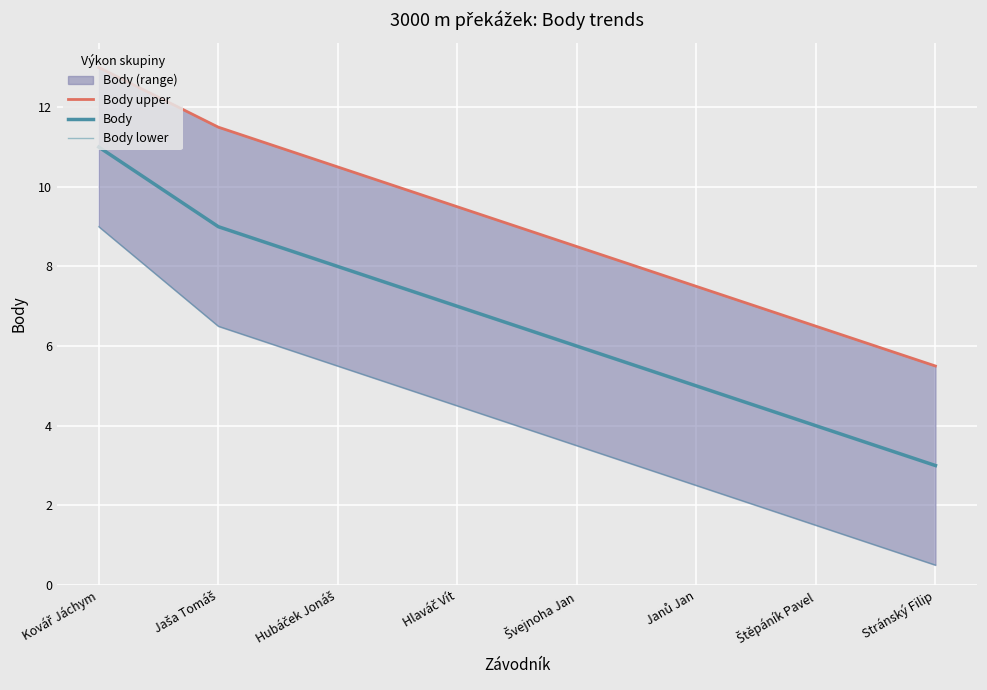

What is the spread (max minus min) of values at Kovář Jáchym?

4.0